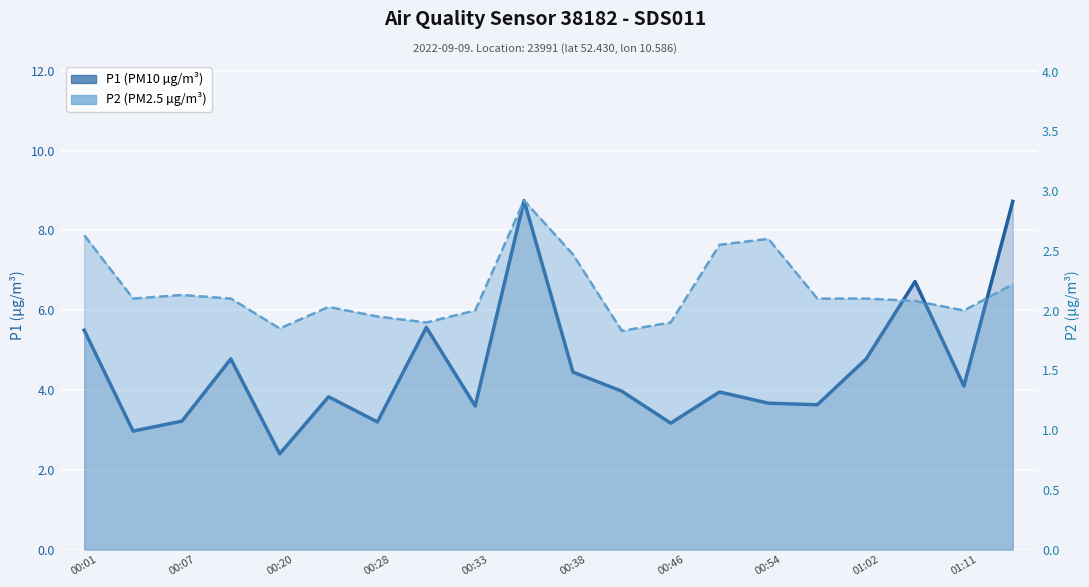

The P2 (PM2.5) series shows 3.1 at 19. True or false?

False